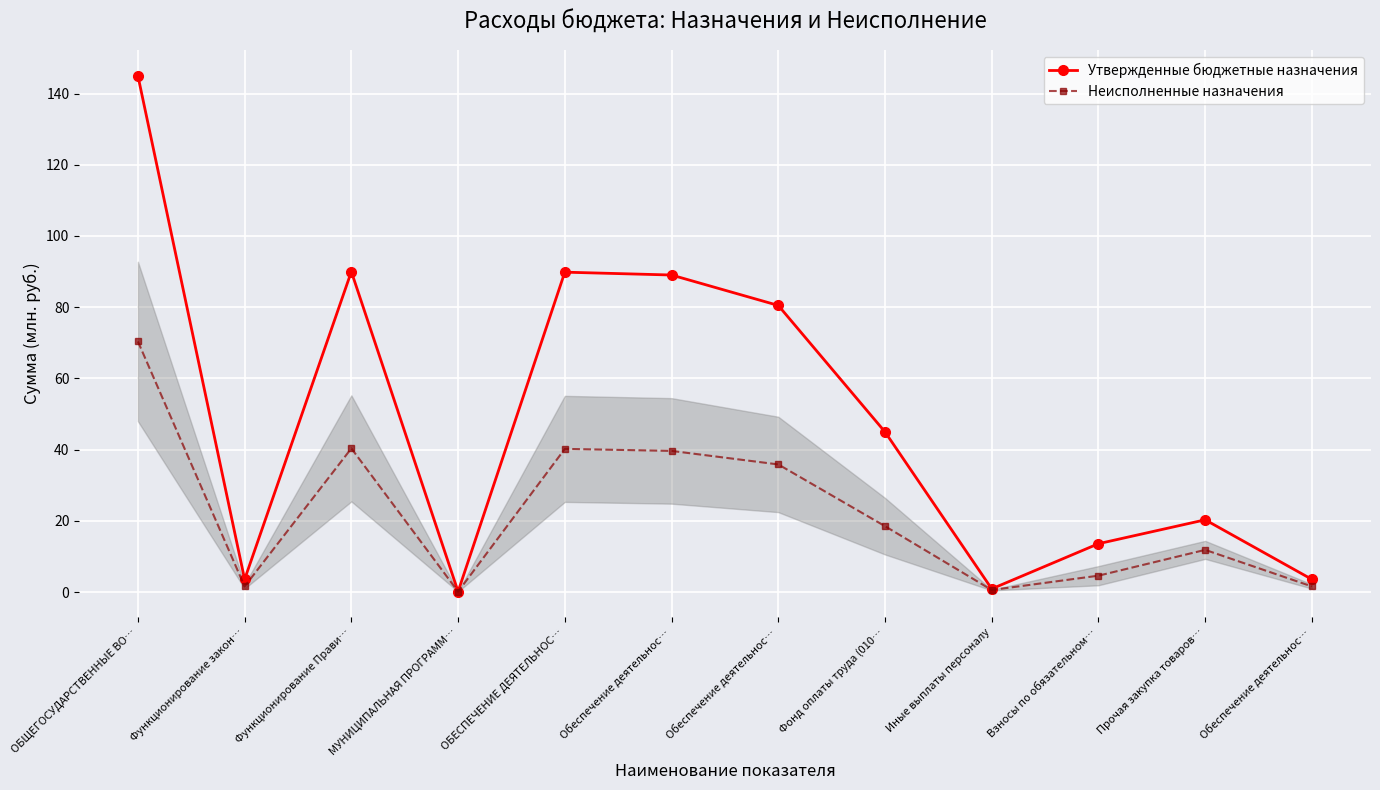

Rank the series by their maximum value, from highest to lowest.

Утвержденные бюджетные назначения, Неисполненные назначения